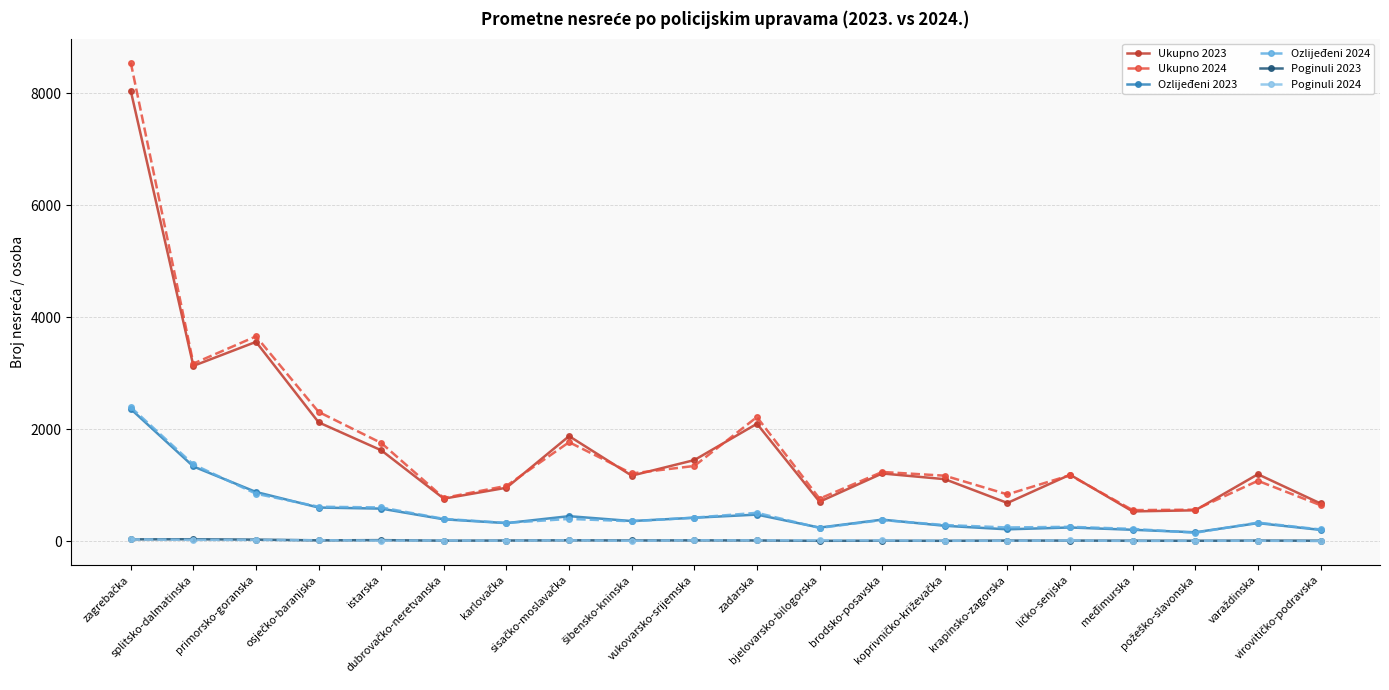

True or false: Ukupno 2024 has more than 2 points higher than both neighbors.

True